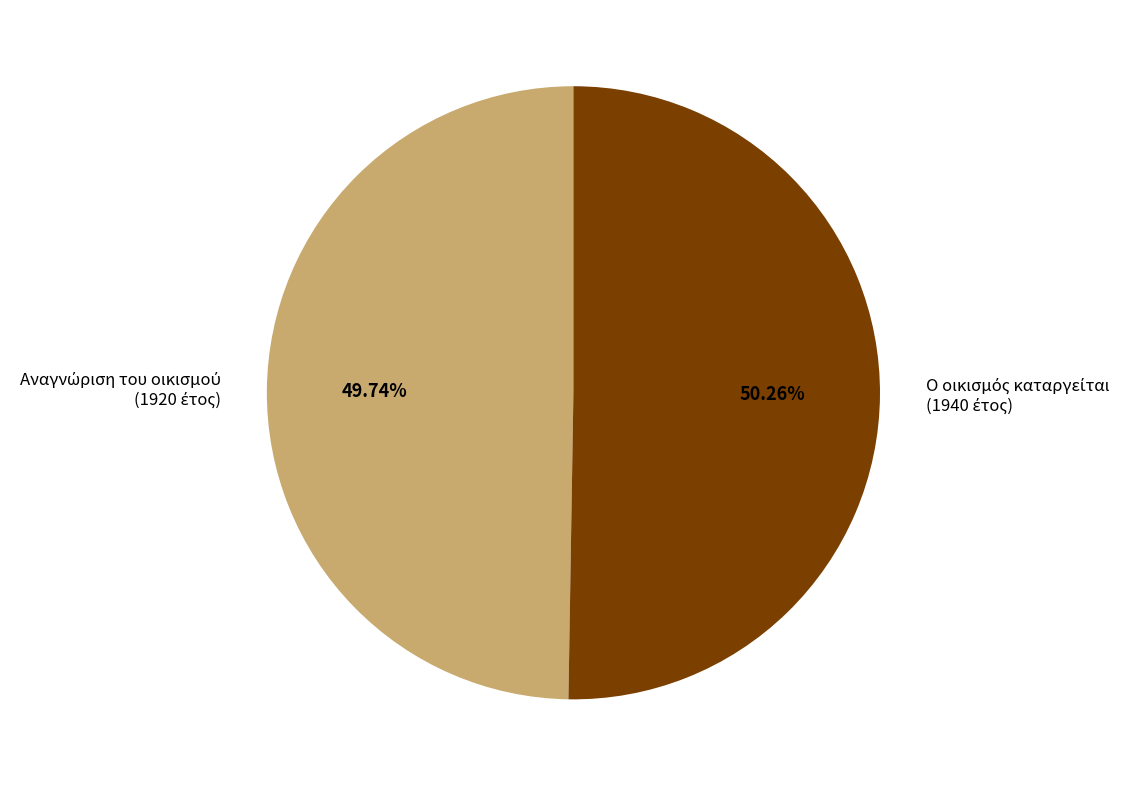

To the nearest percent, what is the difference between the largest and smallest slice percentages?

1%